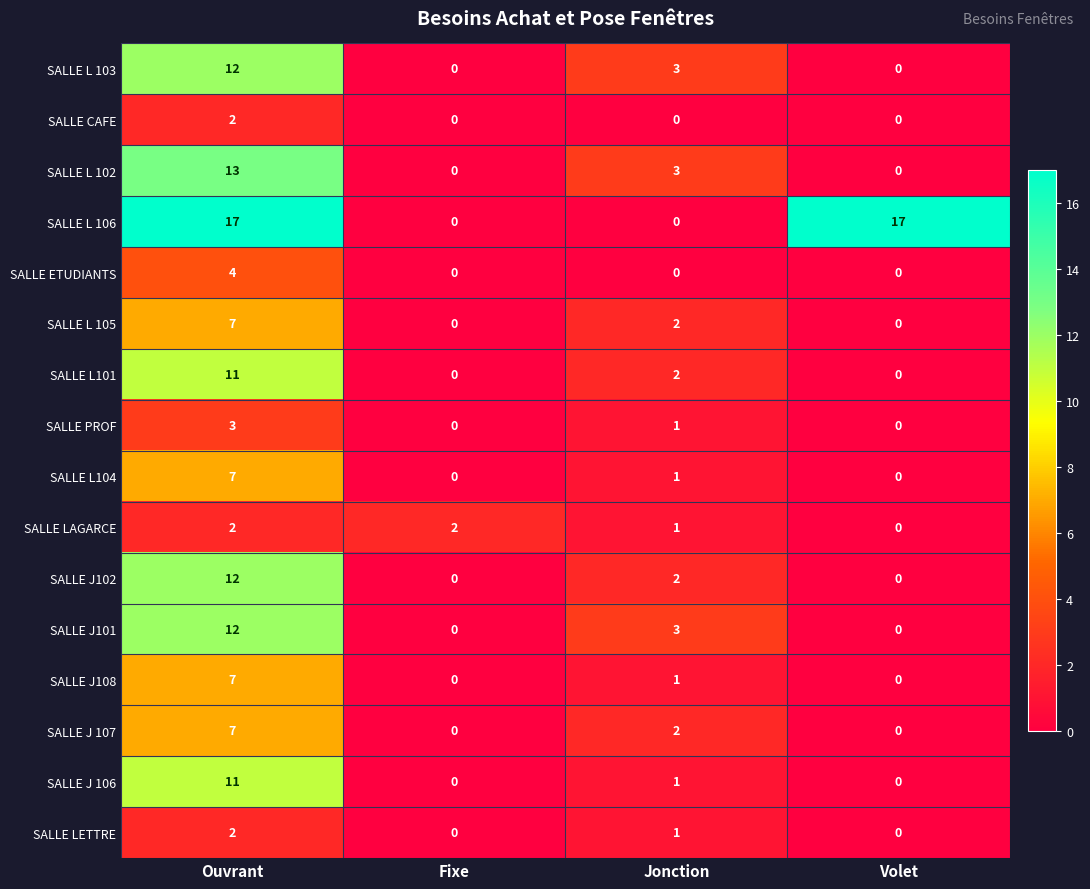

How many distinct data groups are displayed?

16